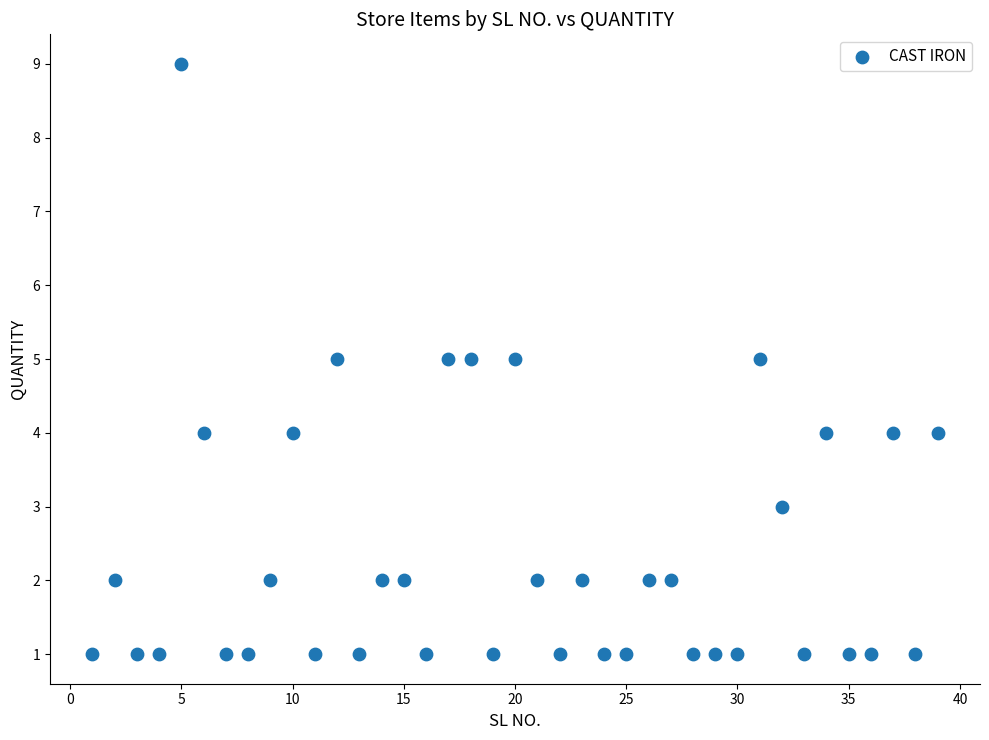

What is the range of Y values (max minus min)?

8